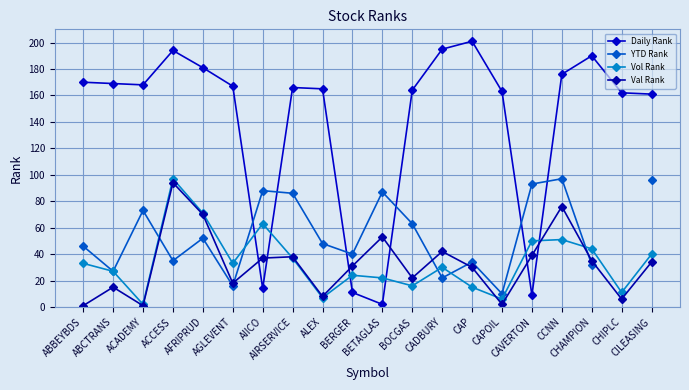

True or false: YTD Rank has a value of 90.3 at BOCGAS.

False